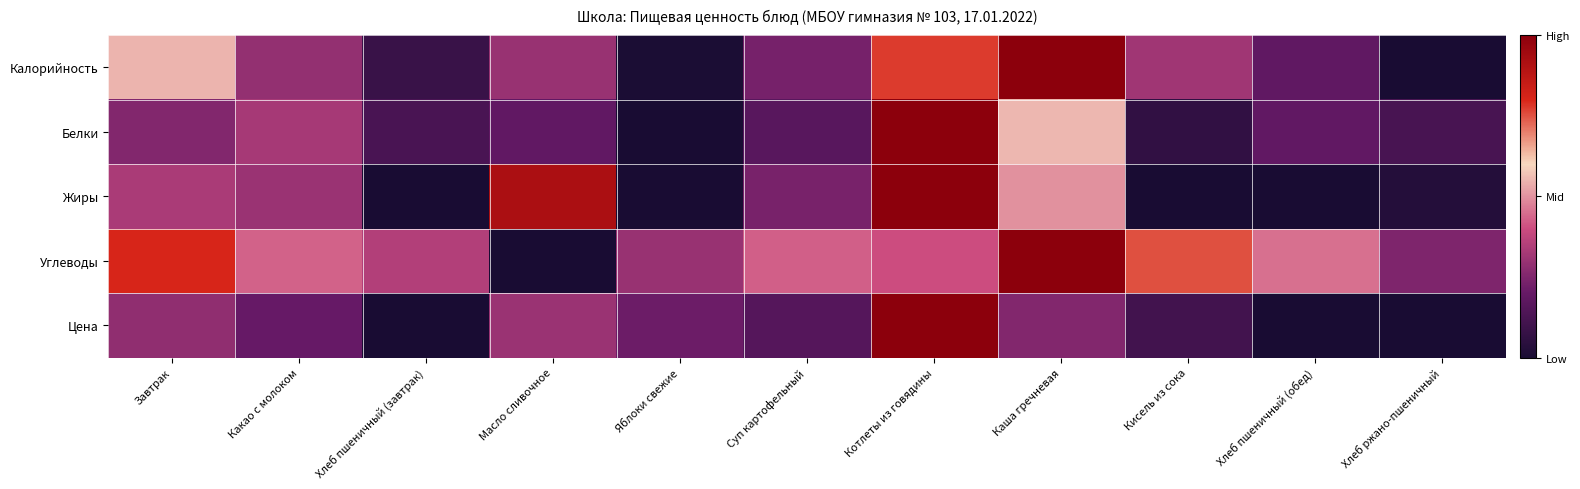

Between Кисель из сока and Яблоки свежие, which is larger?

Кисель из сока